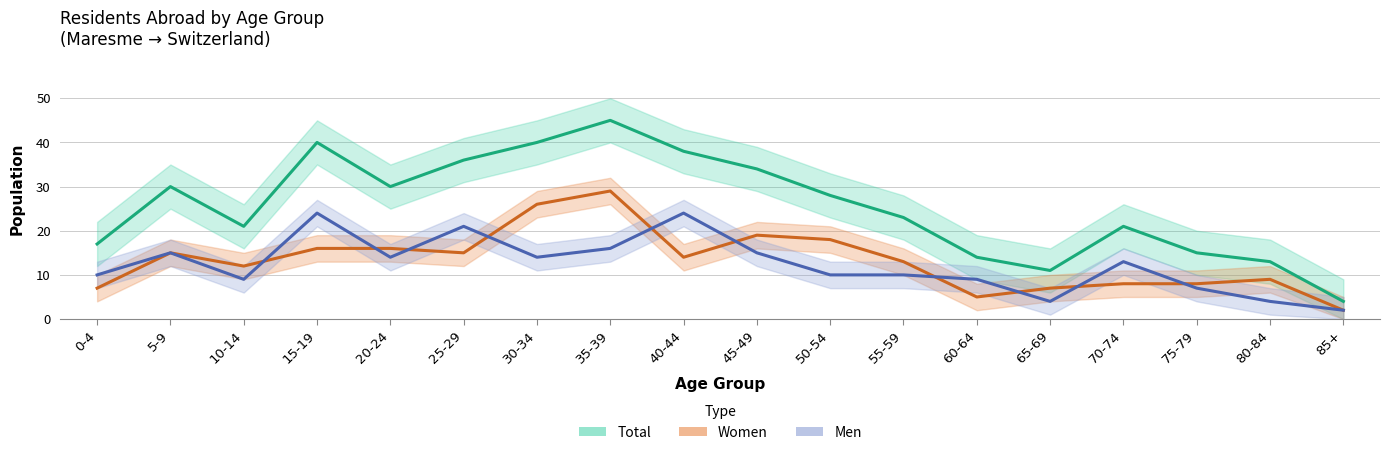

True or false: Women and Men cross at least once.

True